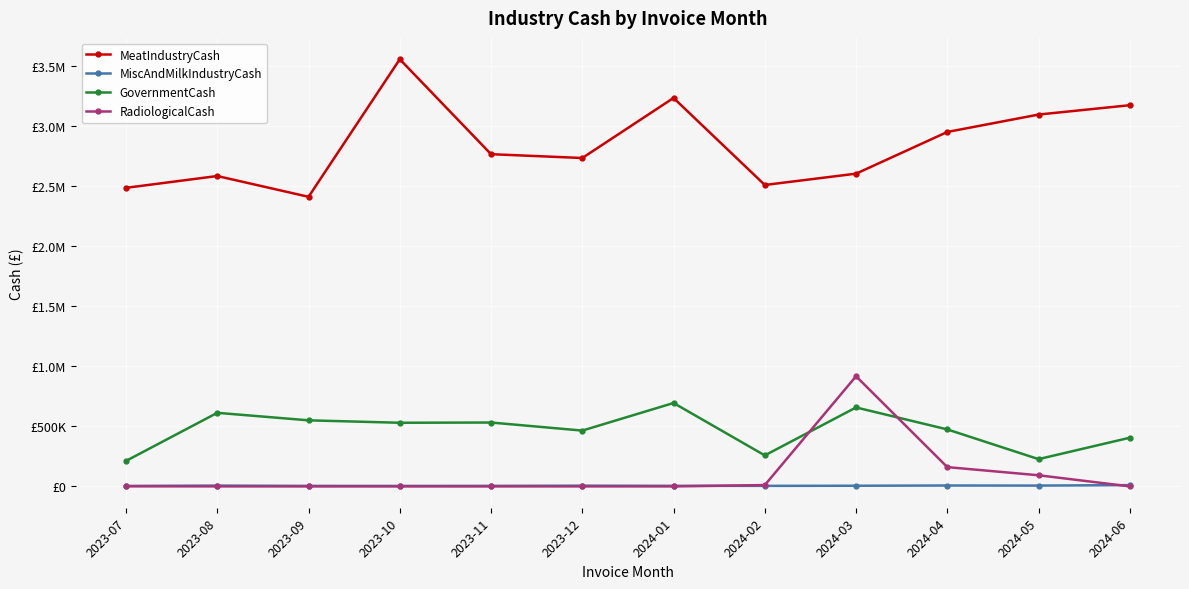

Which category has the lowest value across all series?

2023-09